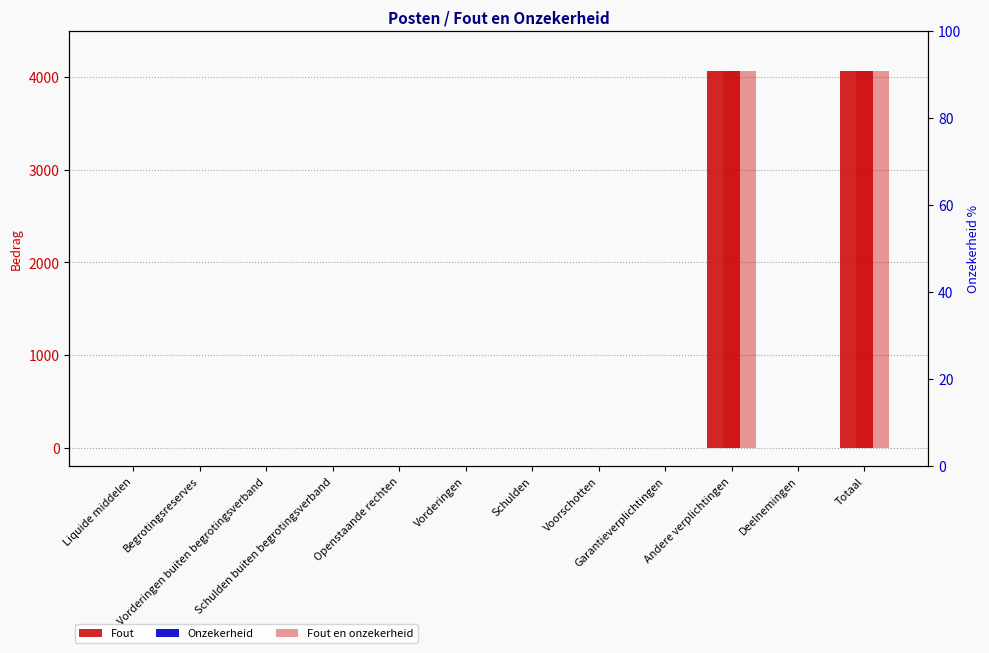

What position from the left is Garantieverplichtingen?

9